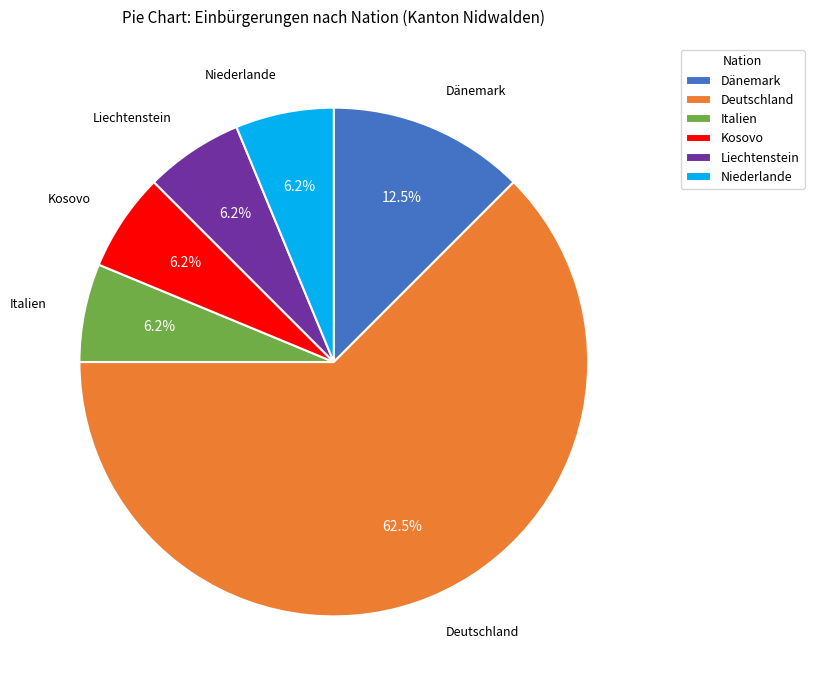

Does any single category account for the majority?

Yes